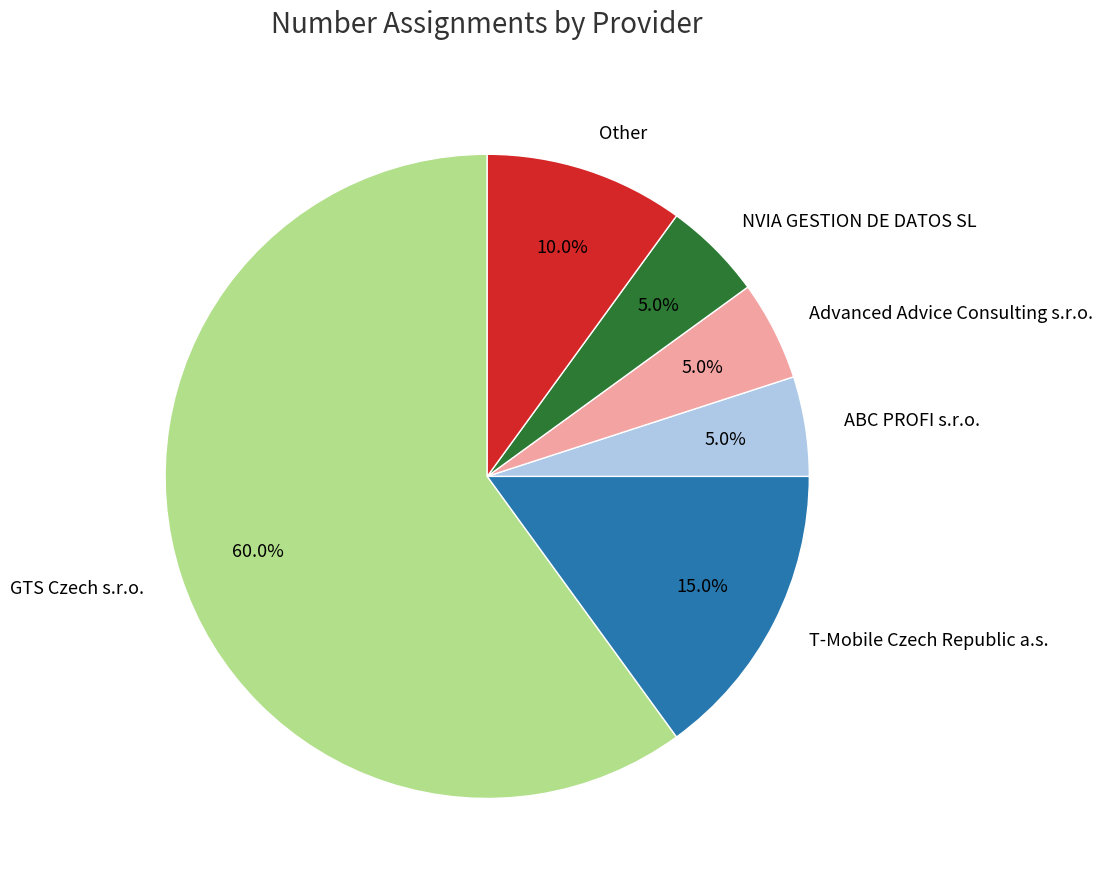

What percentage is NOT represented by NVIA GESTION DE DATOS SL?

95.0%